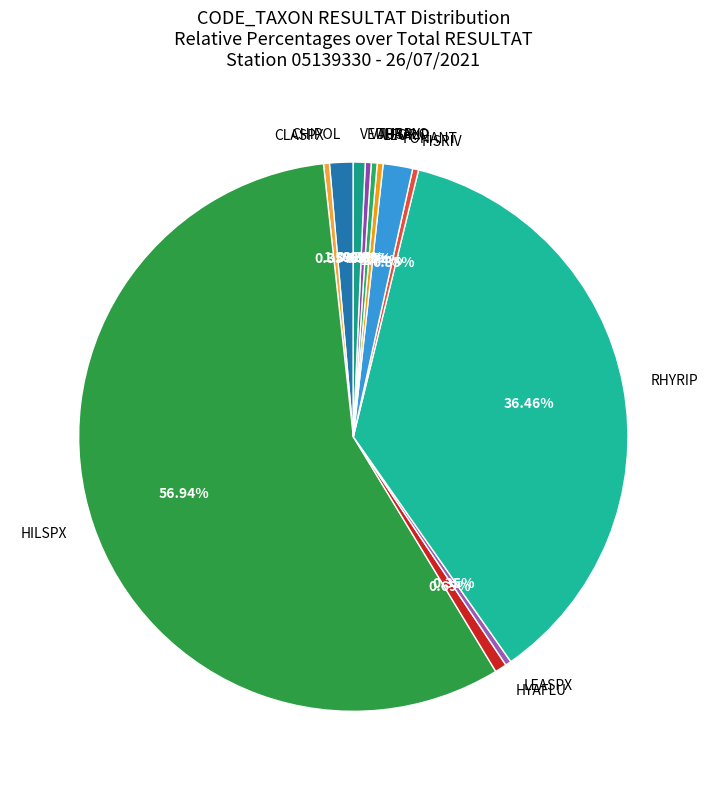

What is the largest slice in the pie chart?

HILSPX